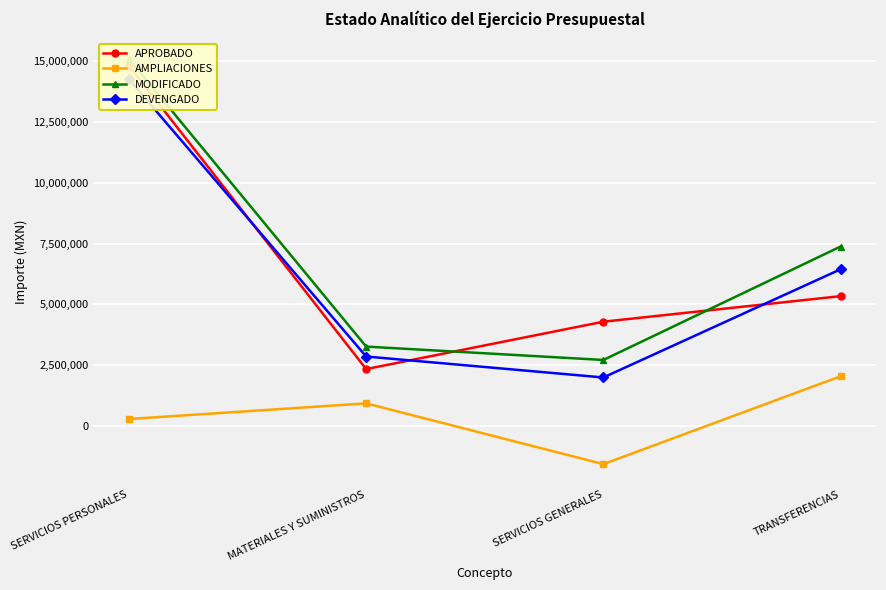

How many data points in DEVENGADO are less than 6440942?

2